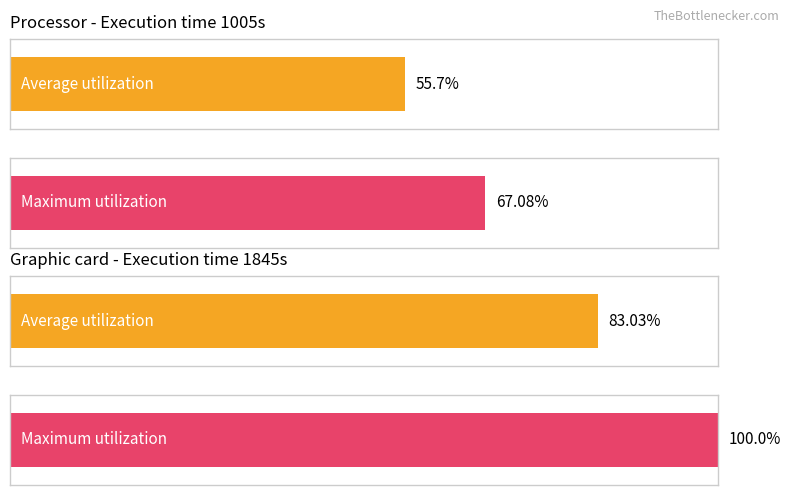

List the series in order of their overall mean, highest first.

Maximum utilization, Average utilization